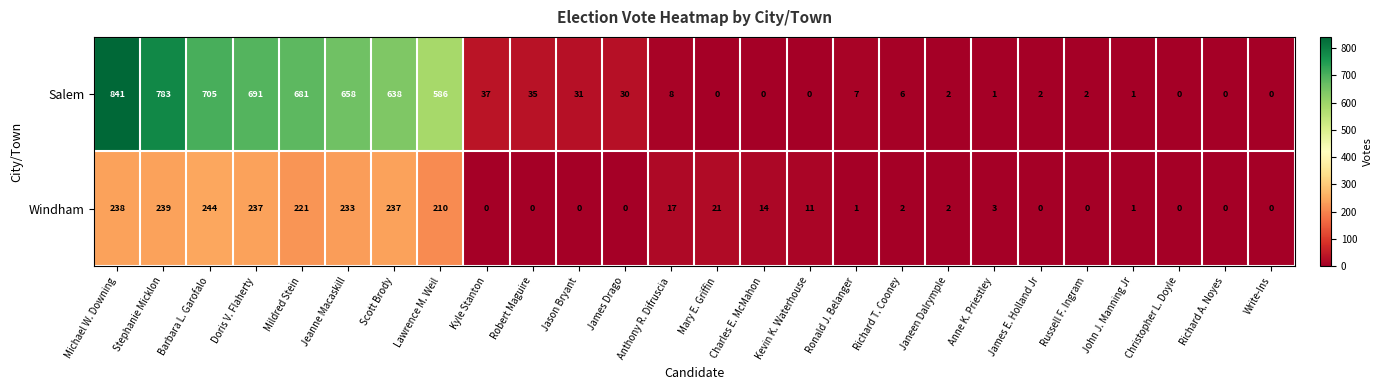

Is it true that Windham equals 0 at Robert Maguire?

True